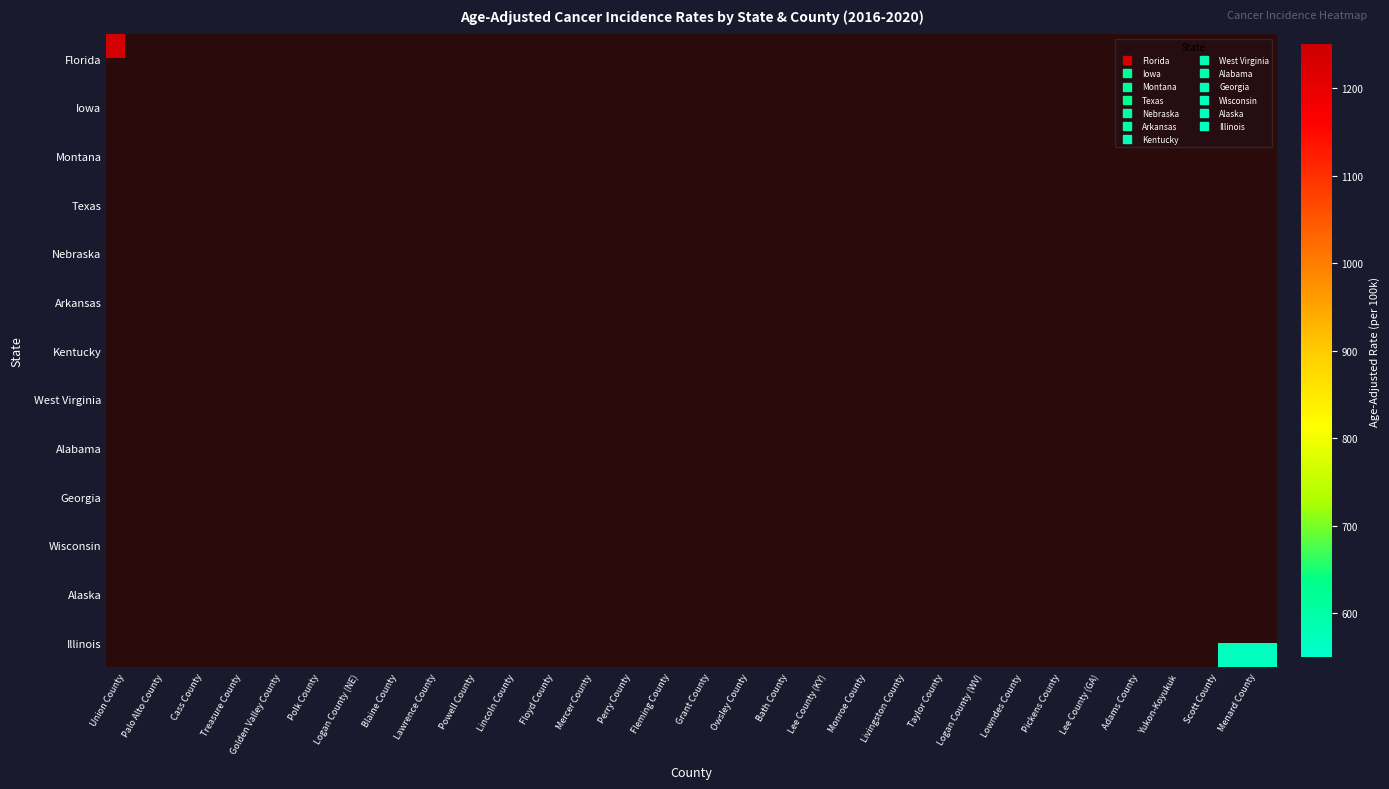

List the series in order of their peak value, highest first.

Florida, Iowa, Montana, Texas, Nebraska, Arkansas, Kentucky, West Virginia, Alabama, Georgia, Wisconsin, Alaska, Illinois